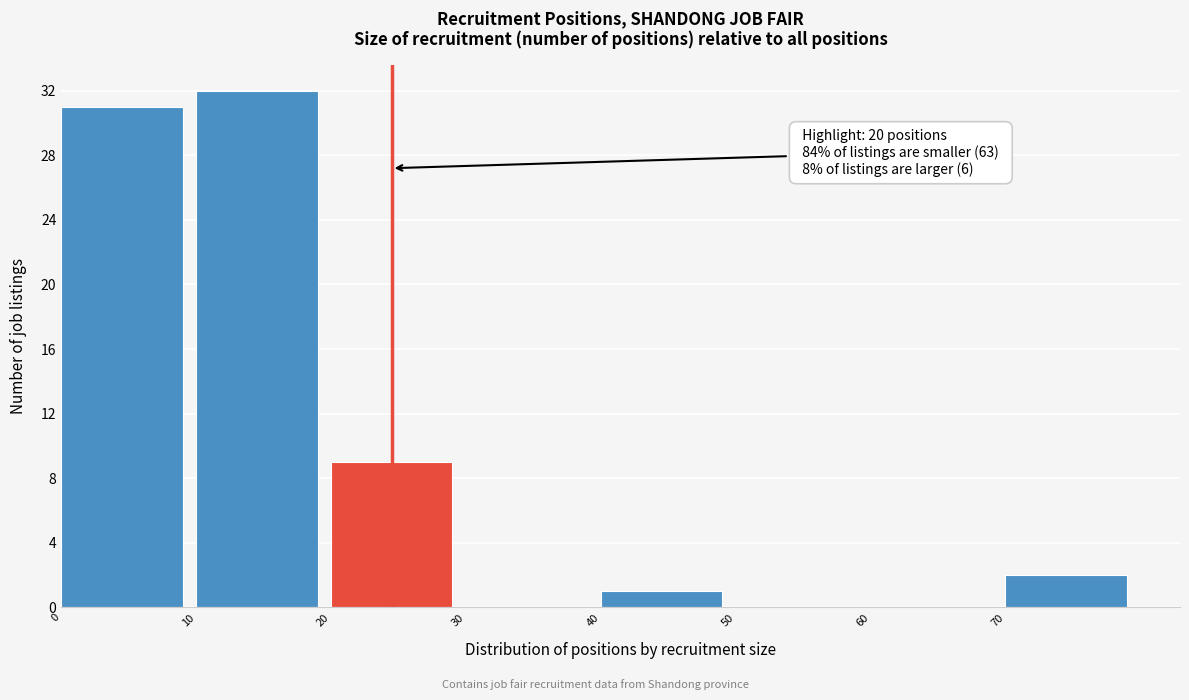

Over which range of the x-axis is the bar tallest?

10 to 20